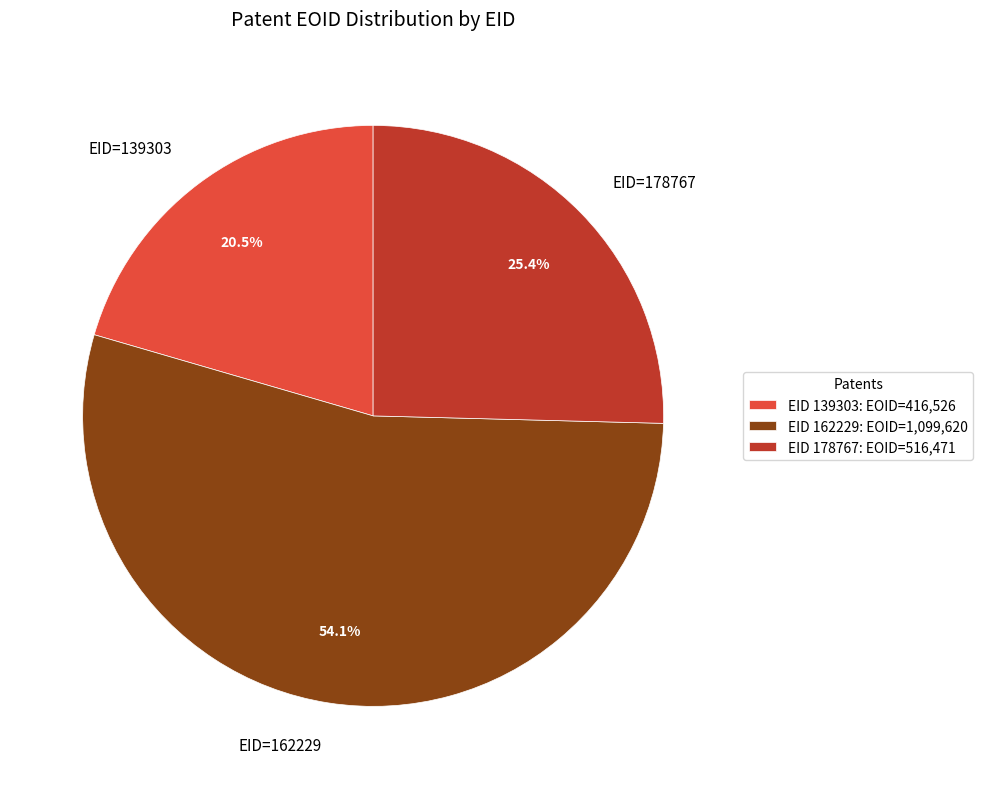

How much of the chart is everything except EID=162229?

45.9%